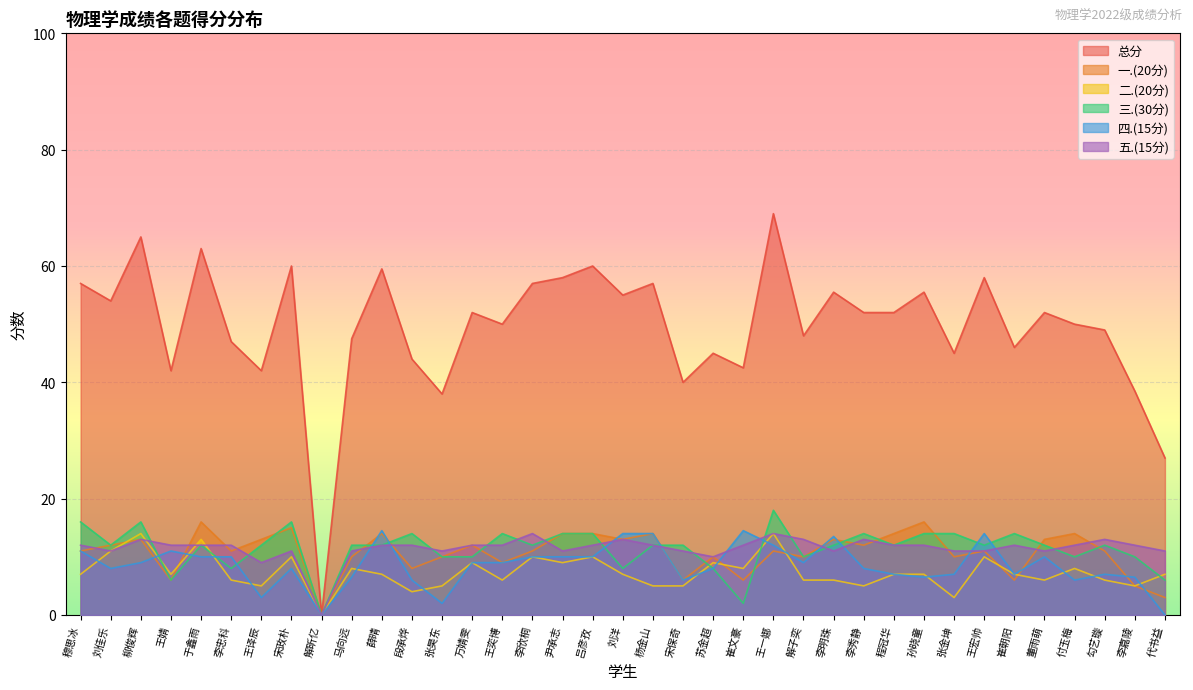

Where do 五.(15分) and 一.(20分) first cross each other?

穆思冰 and 刘佳乐